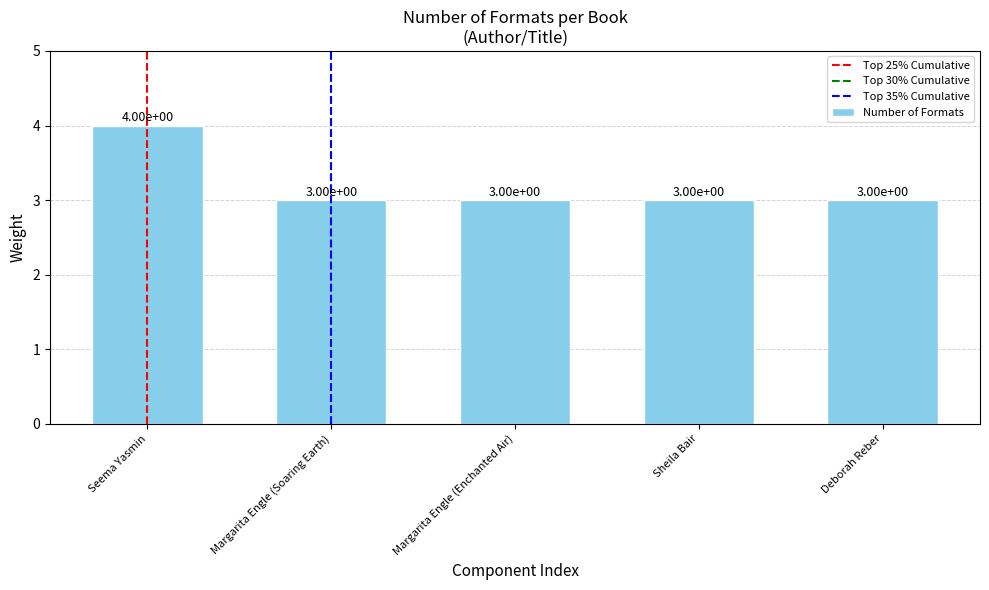

Reading left to right, transcribe all the data shown in this chart.

Seema Yasmin=4	Margarita Engle (Soaring Earth)=3	Margarita Engle (Enchanted Air)=3	Sheila Bair=3	Deborah Reber=3